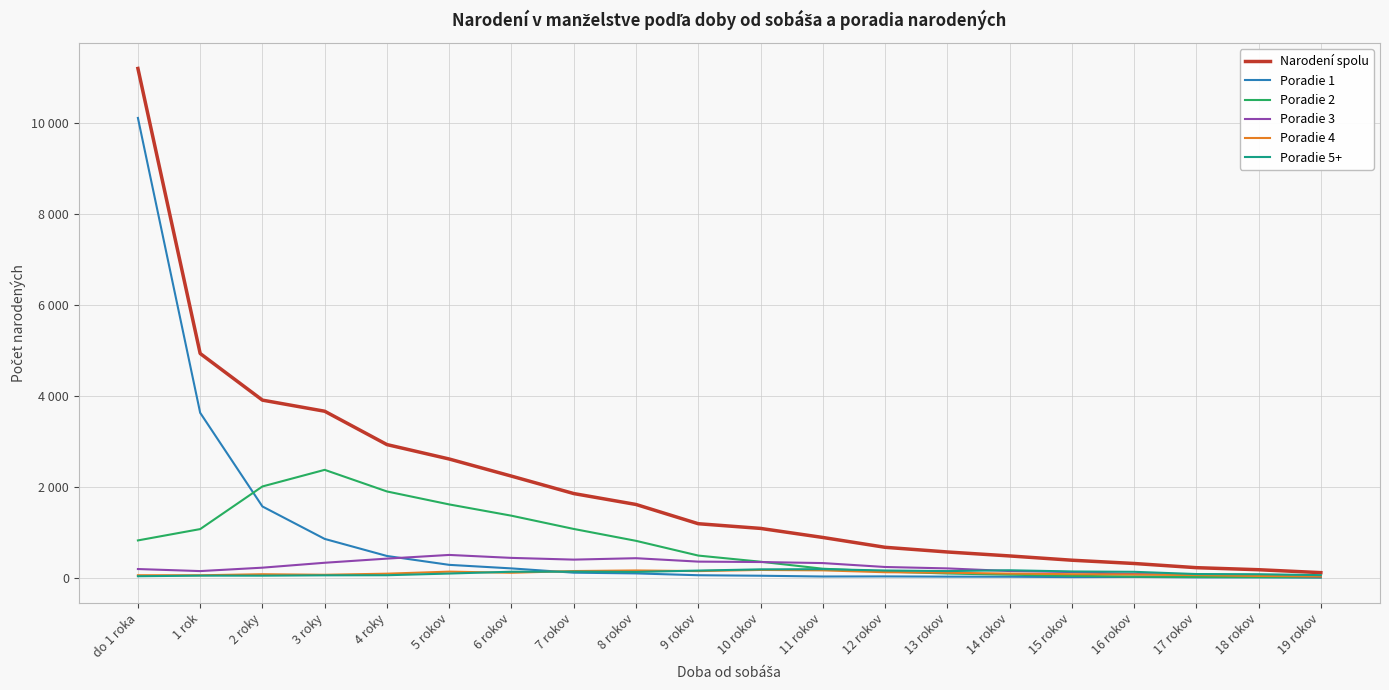

What is the difference between the maximum and second lowest values in the Poradie 1 series?

10097